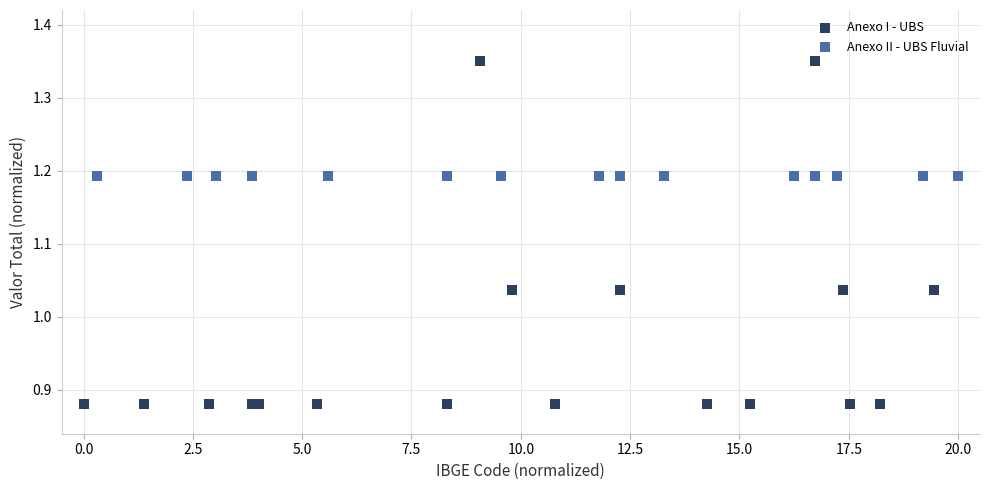

Which series contains the lowest Y value?

Anexo I - UBS